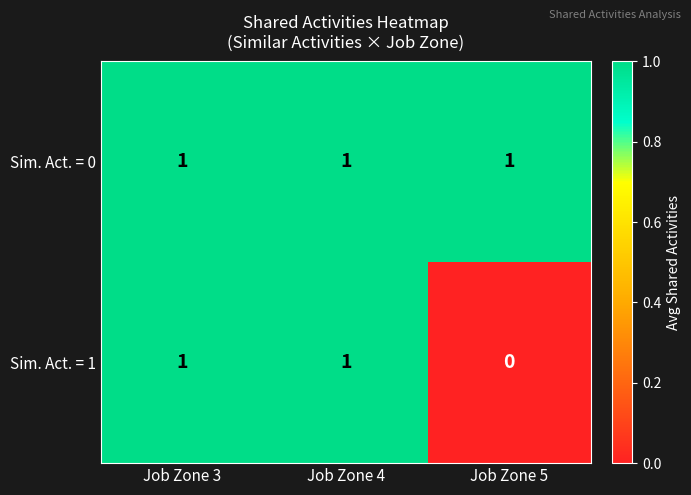

Is it true that Sim. Act. = 1 equals 1 at Job Zone 4?

True